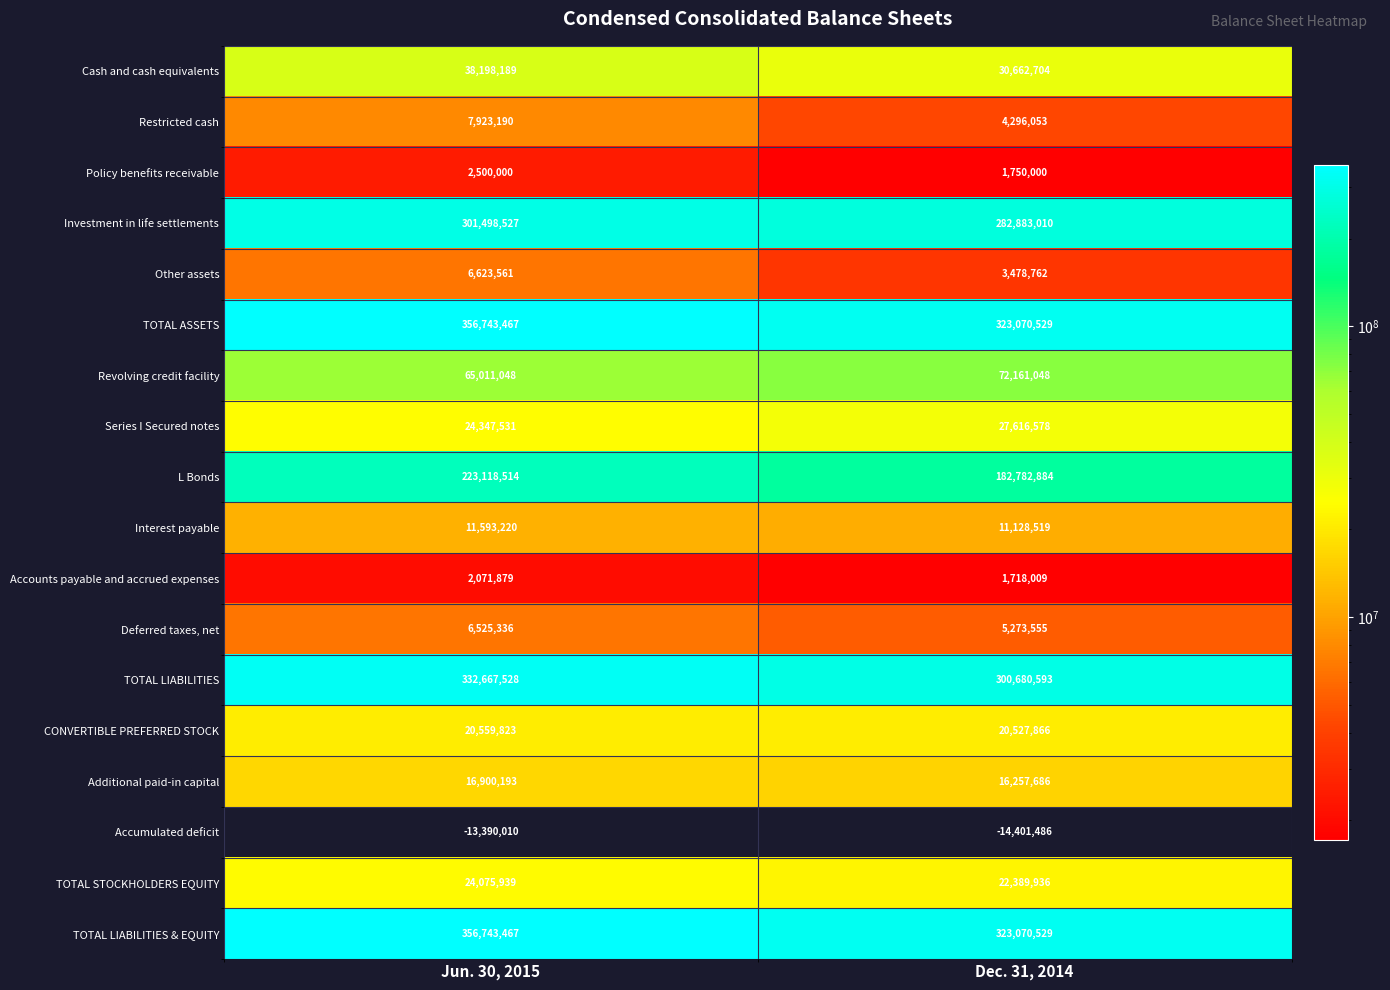

Which category has the highest value in the L Bonds series?

Jun. 30, 2015